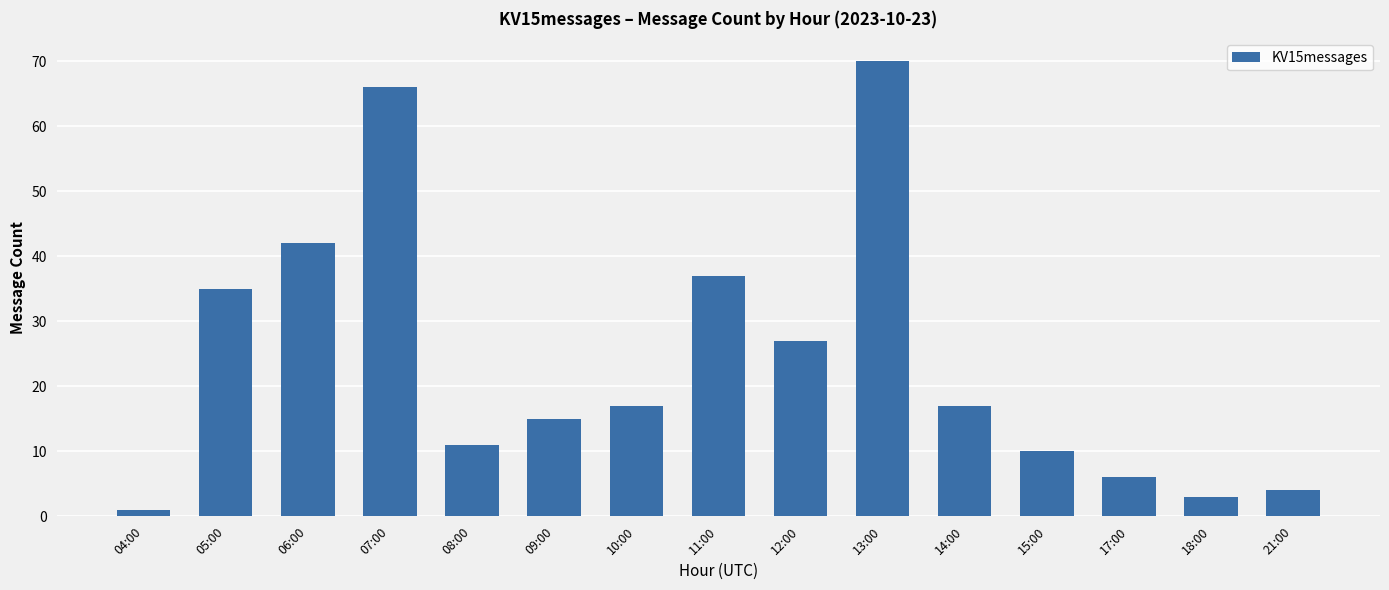

How many data points does each series have?

15